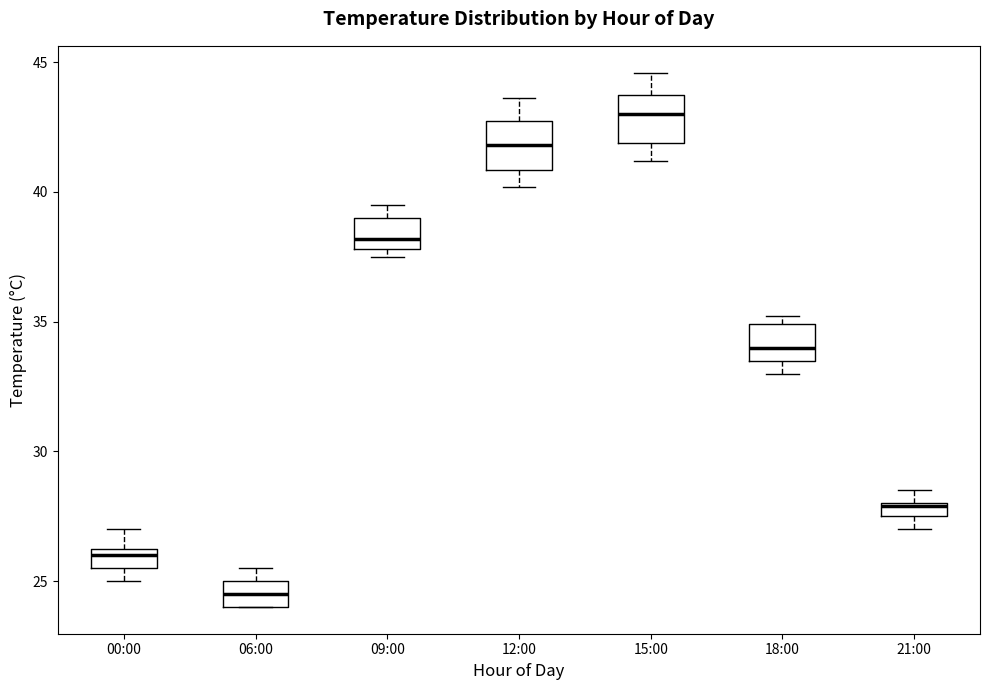

Where does the upper whisker of the box for 12:00 end on the y-axis? The values are not printed on the chart, so give them approximately, as read against the axis.

43.5